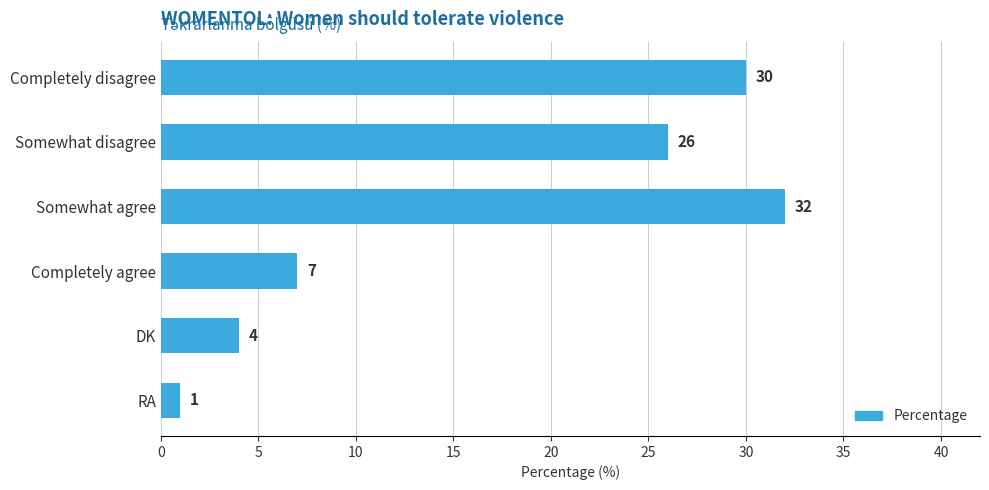

What is the difference between the values at Completely disagree and RA?

29